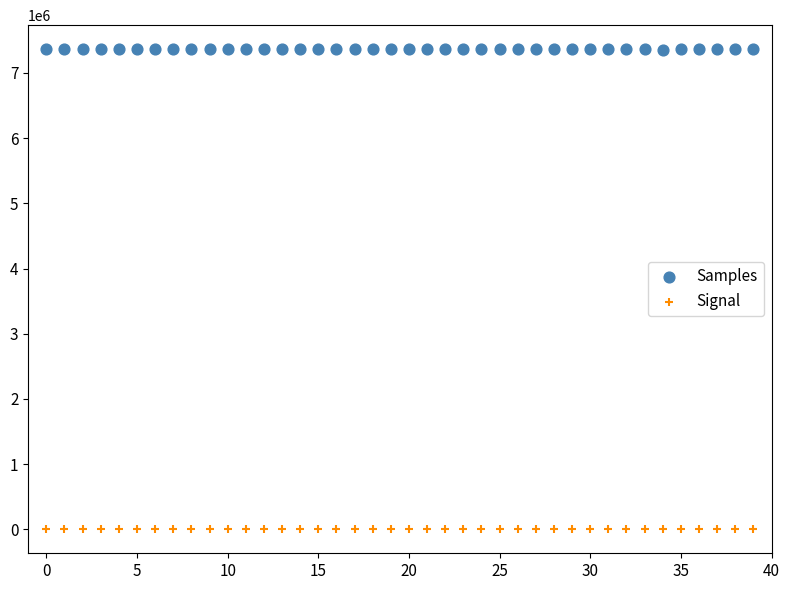

Which series has the largest Y range (max minus min)?

Samples